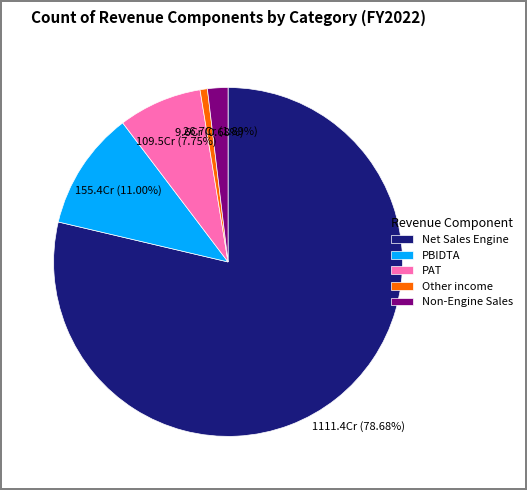

Rank the categories by value from highest to lowest.

Net Sales Engine, PBIDTA, PAT, Non-Engine Sales, Other income